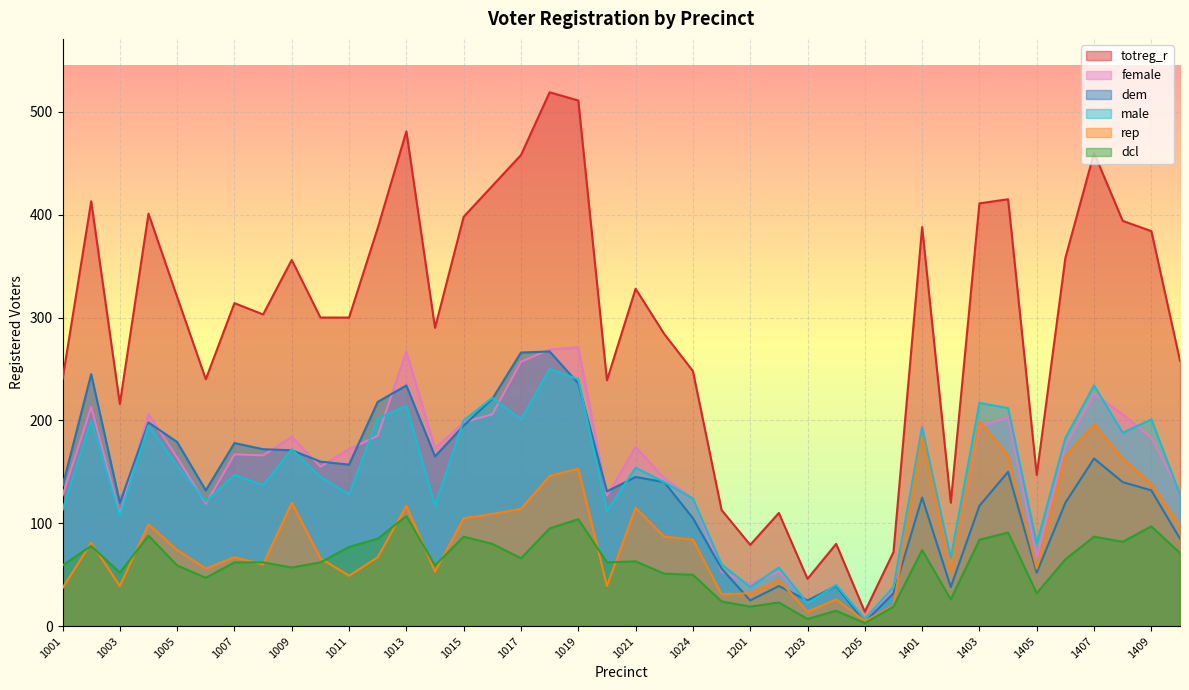

At 1013, list the series in order from smallest to largest.

dcl, rep, male, dem, female, totreg_r